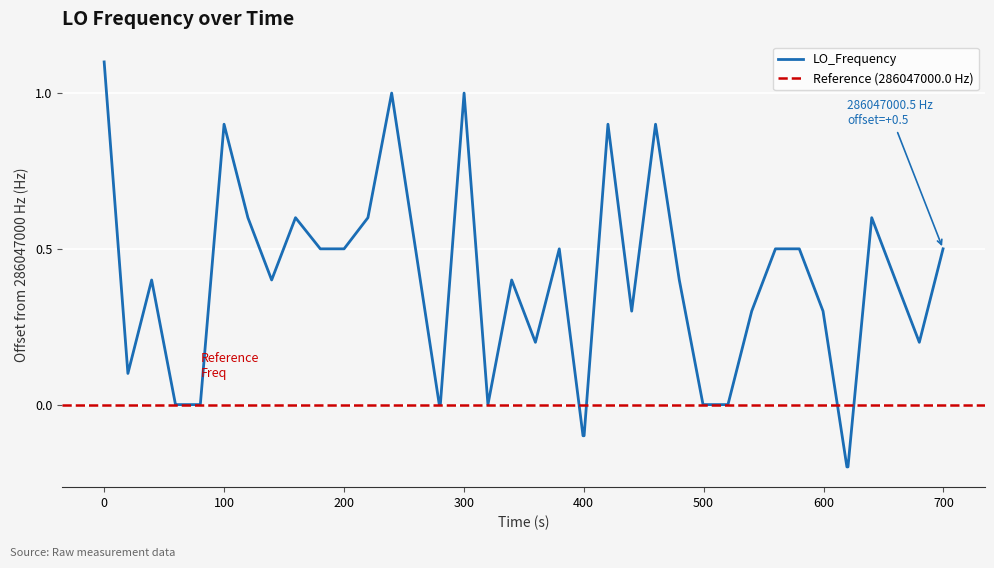

What is the smallest value displayed?

-0.2